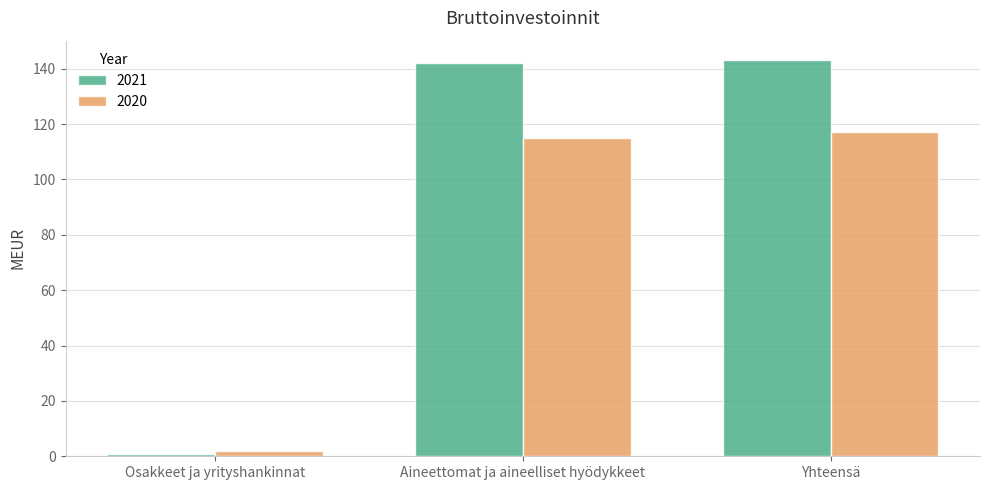

What is the value of the 2021 bar at the 2nd from the left?

142